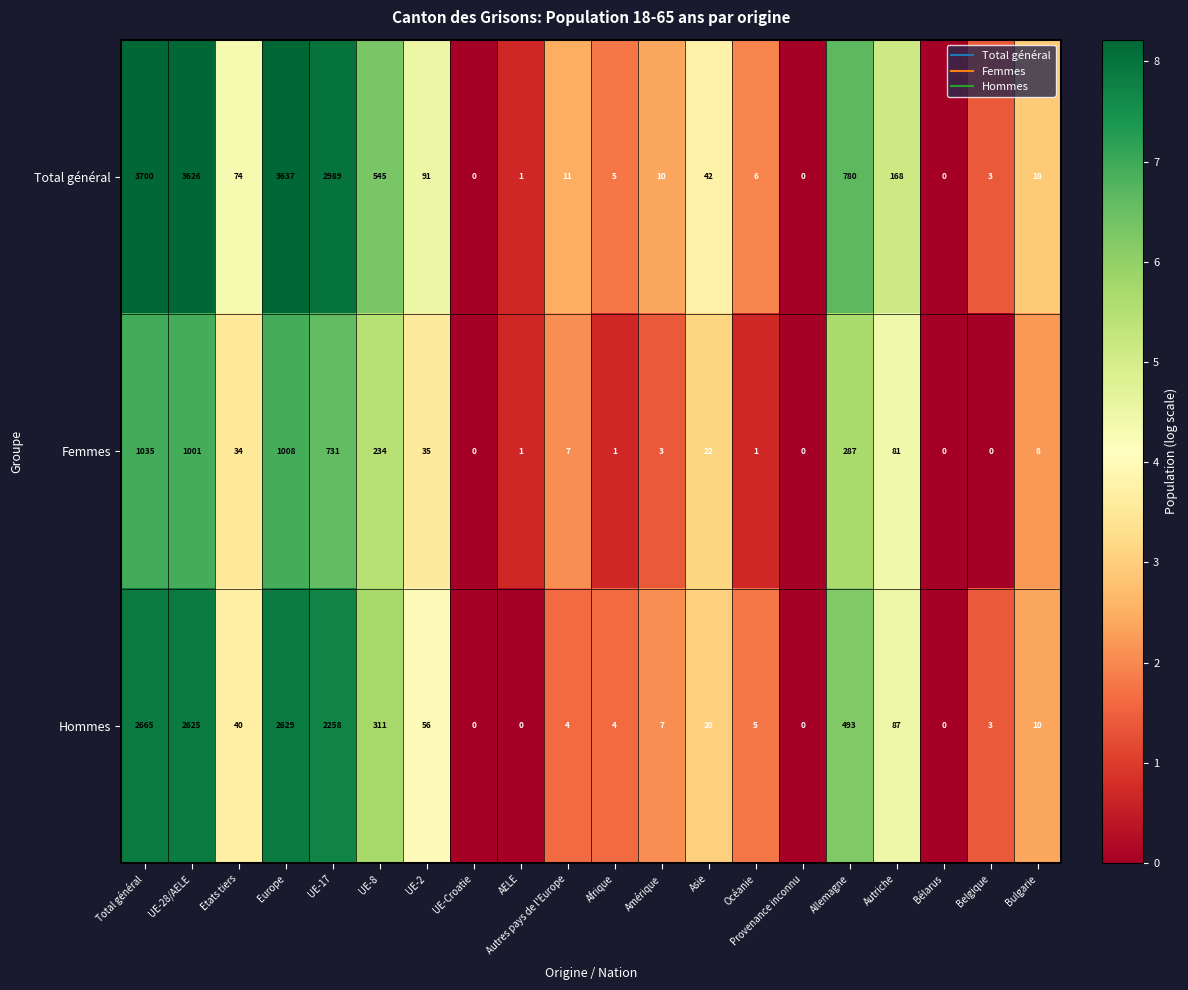

Rank the series by their maximum value, from highest to lowest.

Total général, Hommes, Femmes